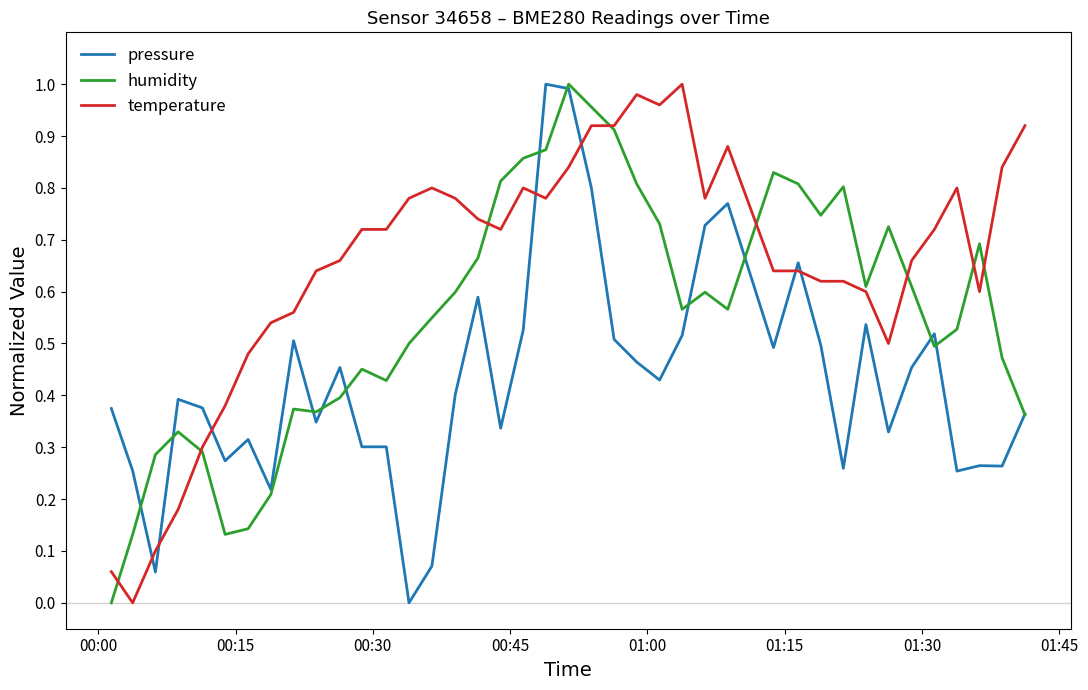

True or false: pressure and temperature intersect in this chart.

True